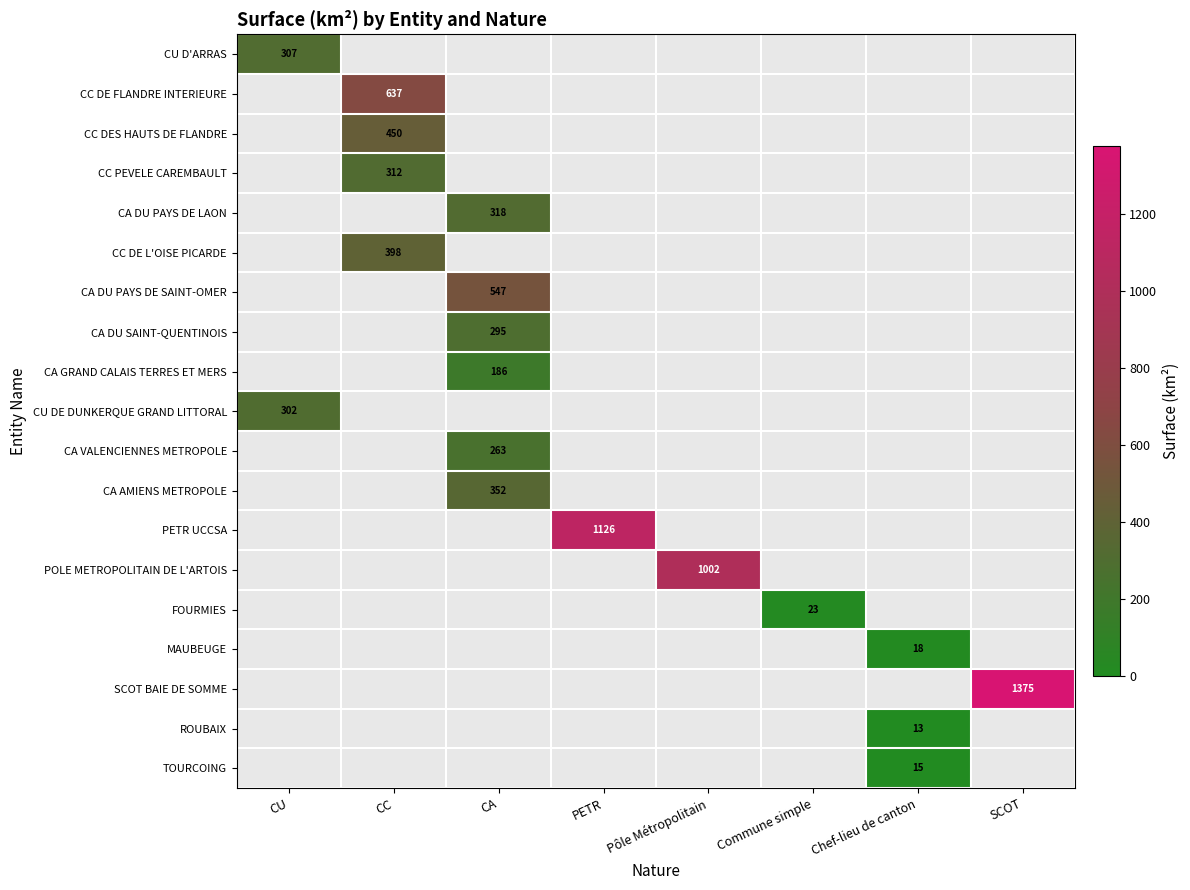

True or false: CA DU SAINT-QUENTINOIS has a value of 295 at CA.

True